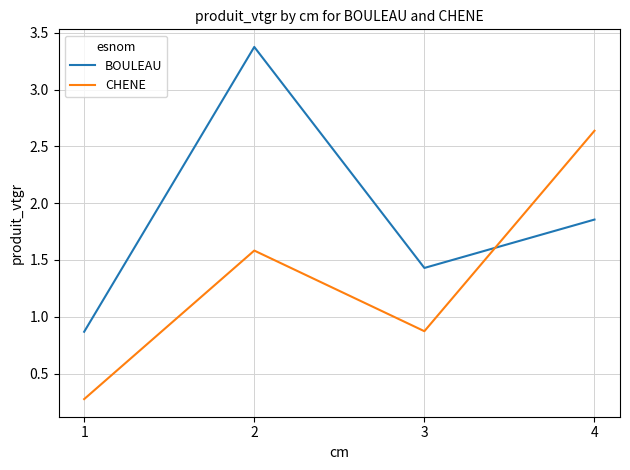

True or false: CHENE and BOULEAU intersect in this chart.

True